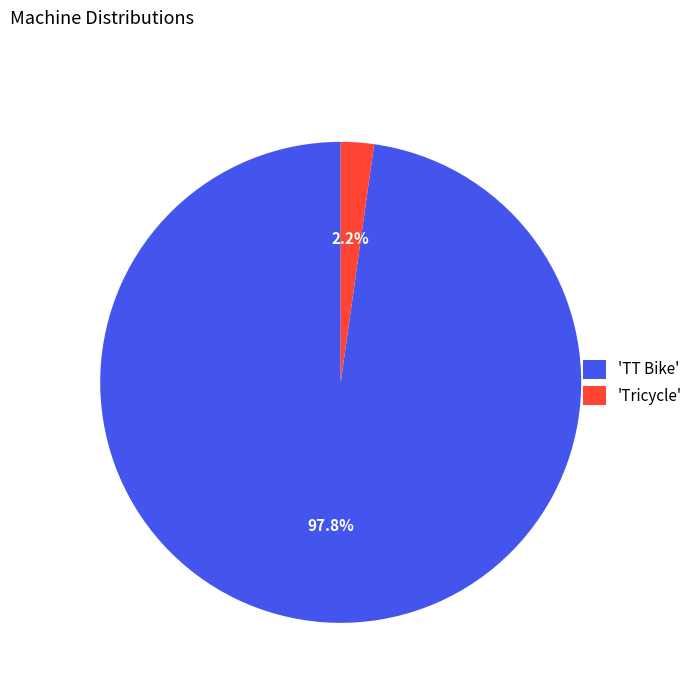

Combined, what portion of the pie is 'Tricycle' and 'TT Bike'?

100.0%